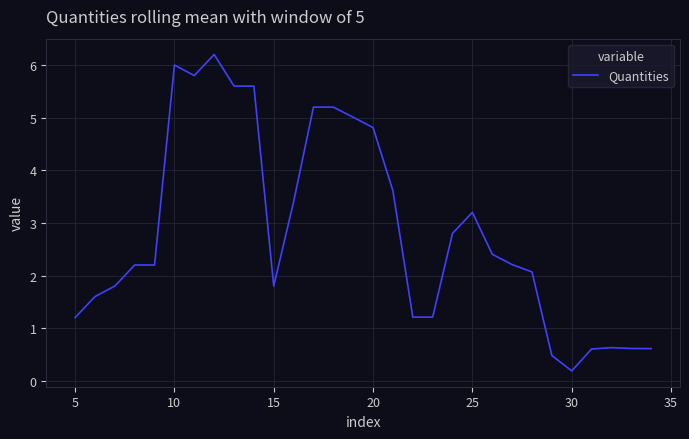

What is the greatest value displayed?

6.2